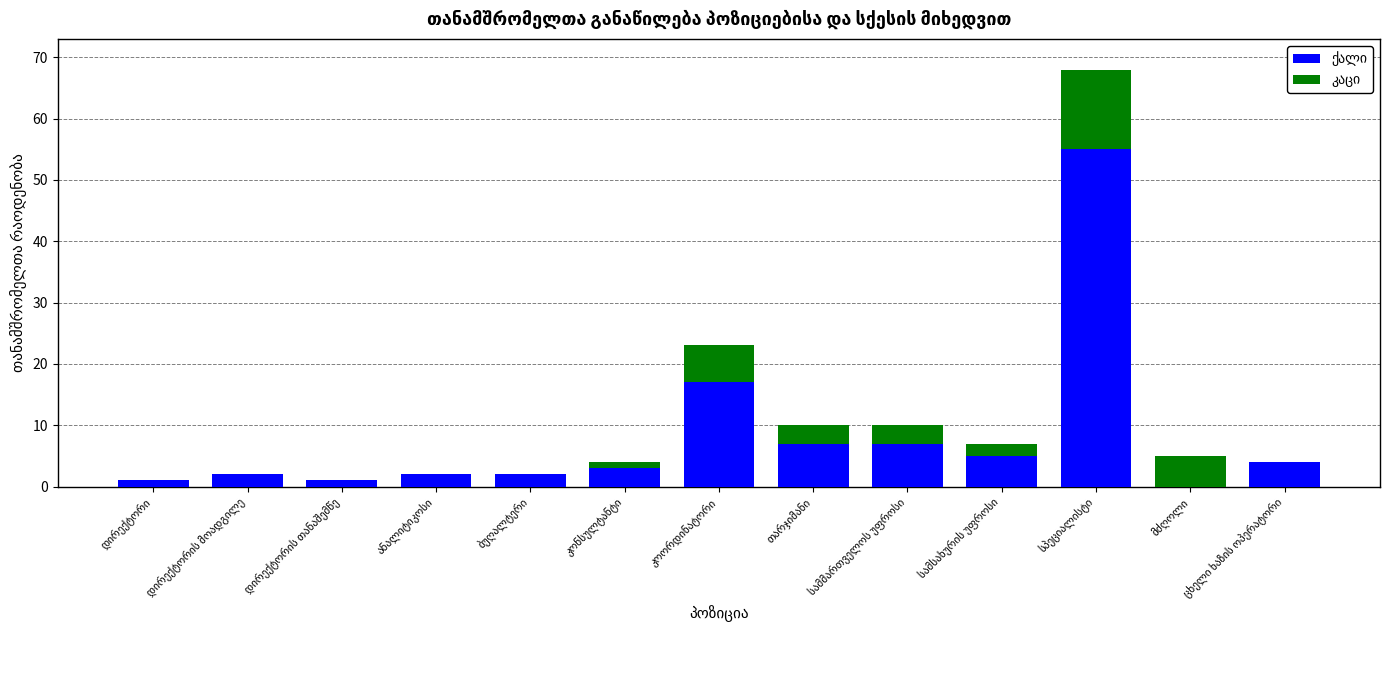

What is the value of the კაცი bar at the 6th from the left?

1